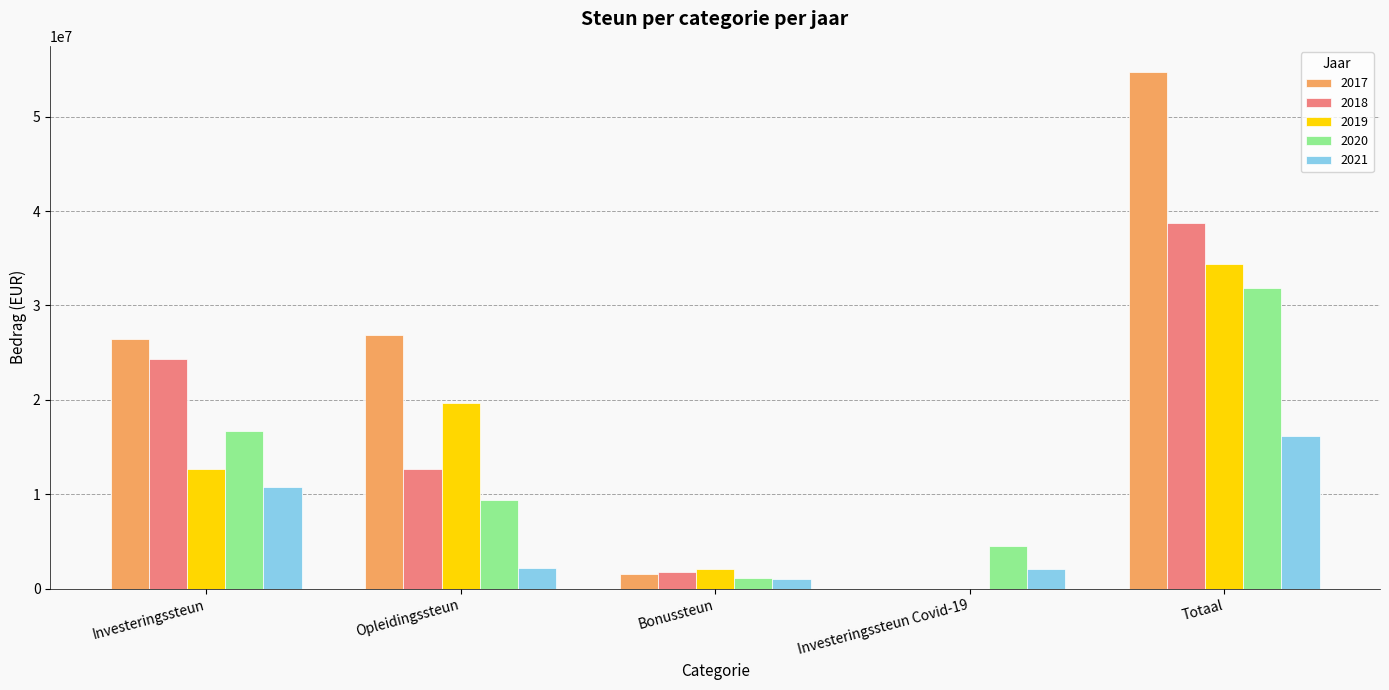

Which series changed the most between Bonussteun and Totaal?

2017